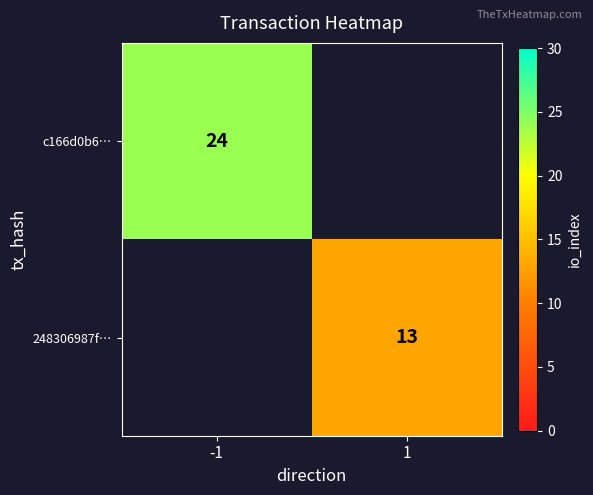

Is it true that c166d0b6… equals 13 at -1?

False